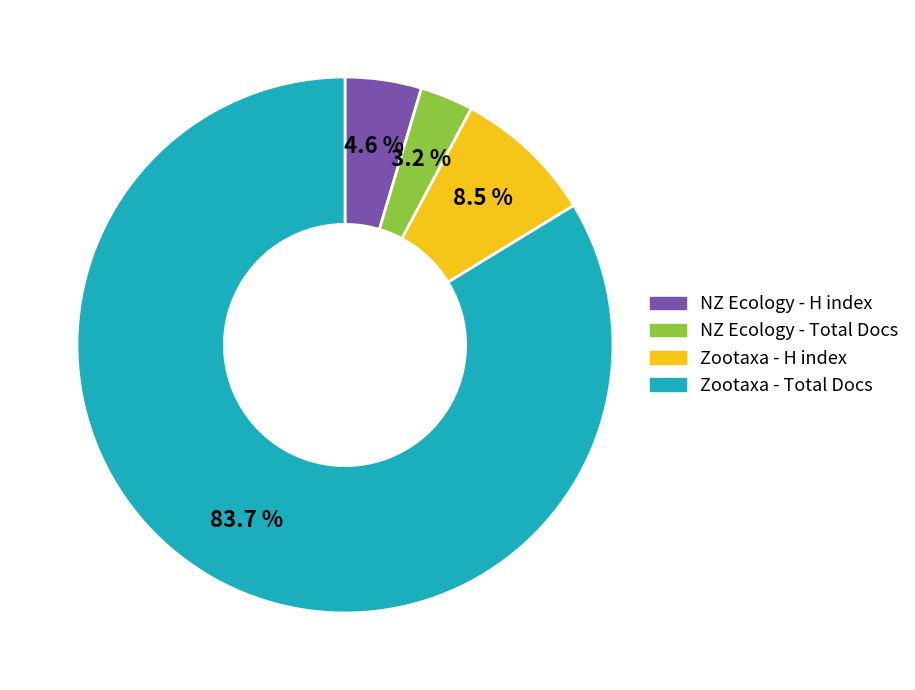

Rank the categories by value from lowest to highest.

NZ Ecology - Total Docs, NZ Ecology - H index, Zootaxa - H index, Zootaxa - Total Docs